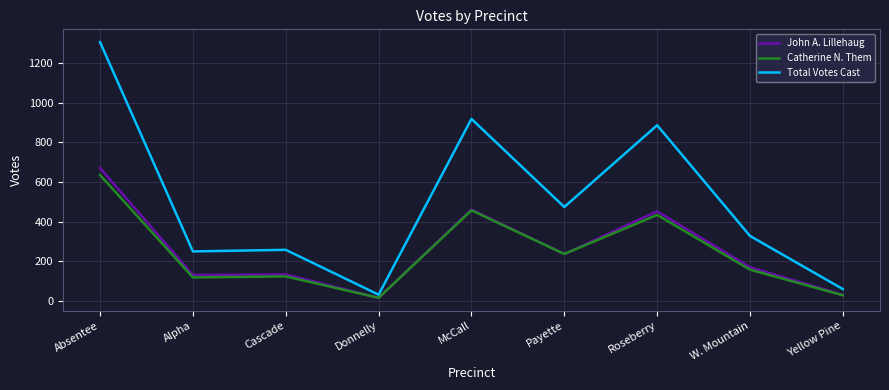

How many series are shown in this chart?

3